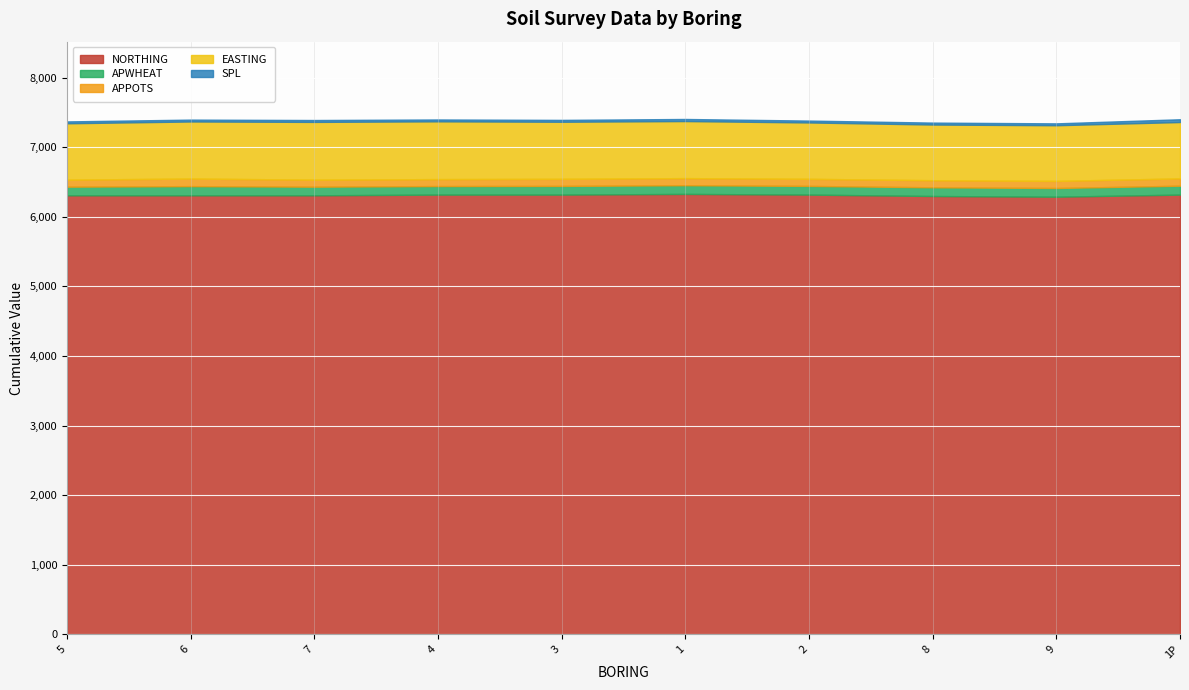

True or false: NORTHING and APPOTS cross at least once.

False